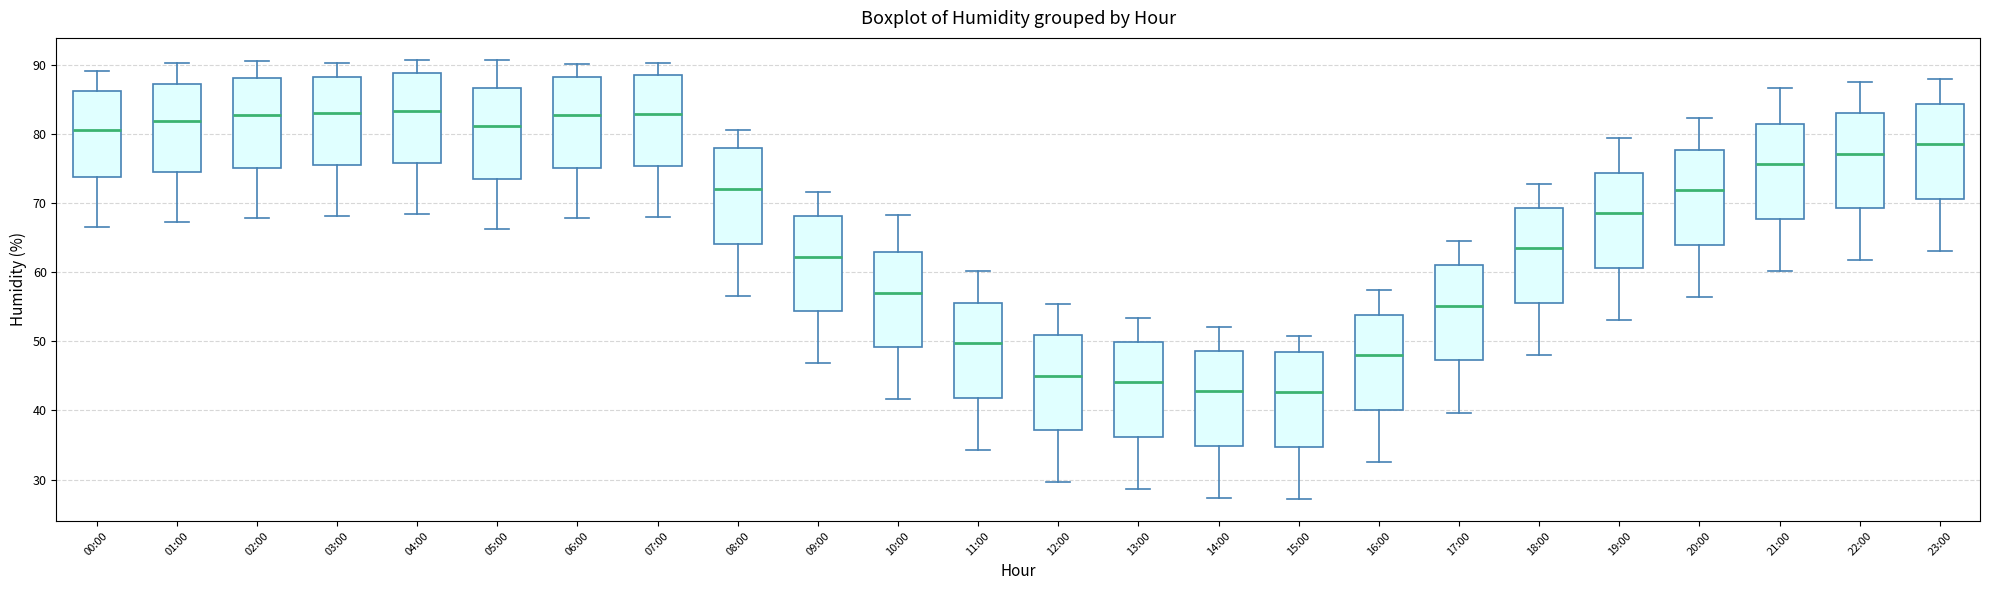

Reading left to right, read every box against the y-axis: the position of its median line, the range the box covers, and the ends of its whiskers. The values are not printed on the chart, so give them approximately, as read against the axis.

00:00: median 81, box 74 to 86, whiskers 67 to 89
01:00: median 82, box 75 to 87, whiskers 67 to 90
02:00: median 83, box 75 to 88, whiskers 68 to 91
03:00: median 83, box 75 to 88, whiskers 68 to 90
04:00: median 83, box 76 to 89, whiskers 68 to 91
05:00: median 81, box 74 to 87, whiskers 66 to 91
06:00: median 83, box 75 to 88, whiskers 68 to 90
07:00: median 83, box 75 to 88, whiskers 68 to 90
08:00: median 72, box 64 to 78, whiskers 57 to 81
09:00: median 62, box 54 to 68, whiskers 47 to 72
10:00: median 57, box 49 to 63, whiskers 42 to 68
11:00: median 50, box 42 to 56, whiskers 34 to 60
12:00: median 45, box 37 to 51, whiskers 30 to 55
13:00: median 44, box 36 to 50, whiskers 29 to 53
14:00: median 43, box 35 to 49, whiskers 27 to 52
15:00: median 43, box 35 to 48, whiskers 27 to 51
16:00: median 48, box 40 to 54, whiskers 33 to 57
17:00: median 55, box 47 to 61, whiskers 40 to 65
18:00: median 63, box 56 to 69, whiskers 48 to 73
19:00: median 69, box 61 to 74, whiskers 53 to 79
20:00: median 72, box 64 to 78, whiskers 56 to 82
21:00: median 76, box 68 to 81, whiskers 60 to 87
22:00: median 77, box 69 to 83, whiskers 62 to 88
23:00: median 79, box 71 to 84, whiskers 63 to 88